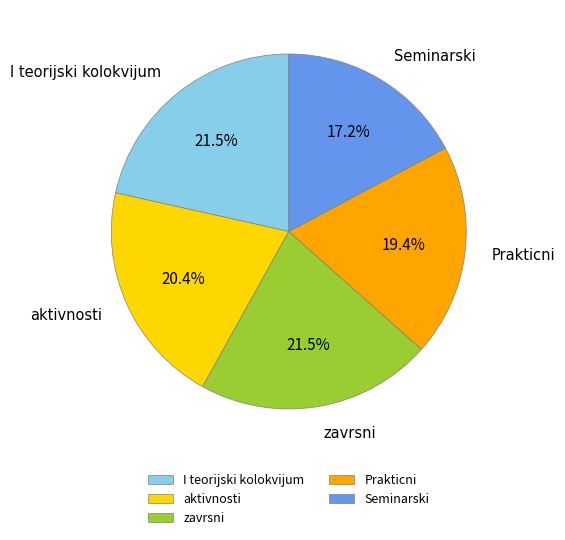

To the nearest percent, what is the difference between the Seminarski and I teorijski kolokvijum slice percentages?

4%